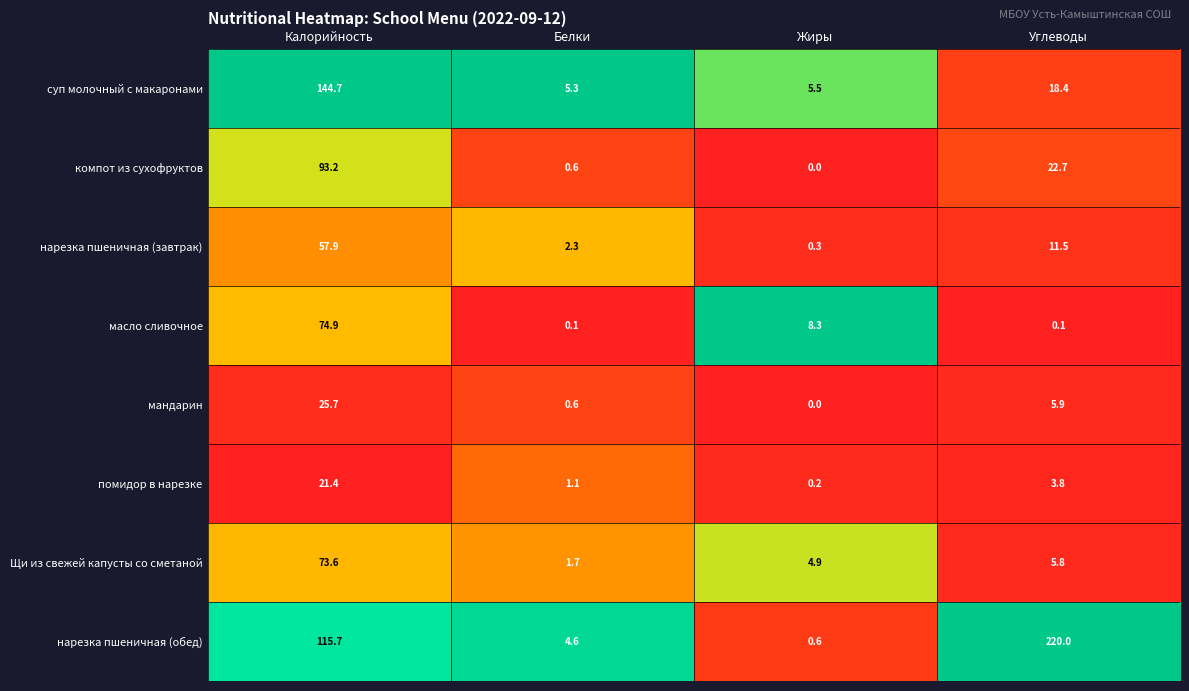

Which series has the largest total across all categories?

нарезка пшеничная (обед)